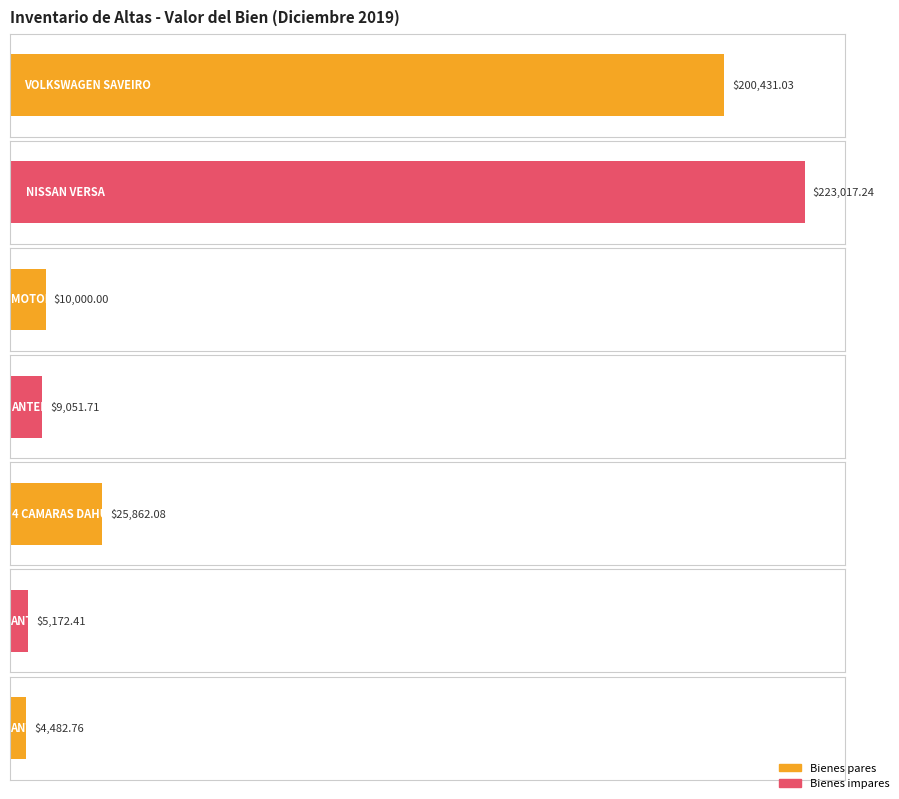

Rank the categories by value from lowest to highest.

ANTENA POWERBEAM, ANTENA LiteAP120, ANTENA UBIQUITI 620, MOTOBOMBA HONDA, 4 CAMARAS DAHUA, VOLKSWAGEN SAVEIRO, NISSAN VERSA